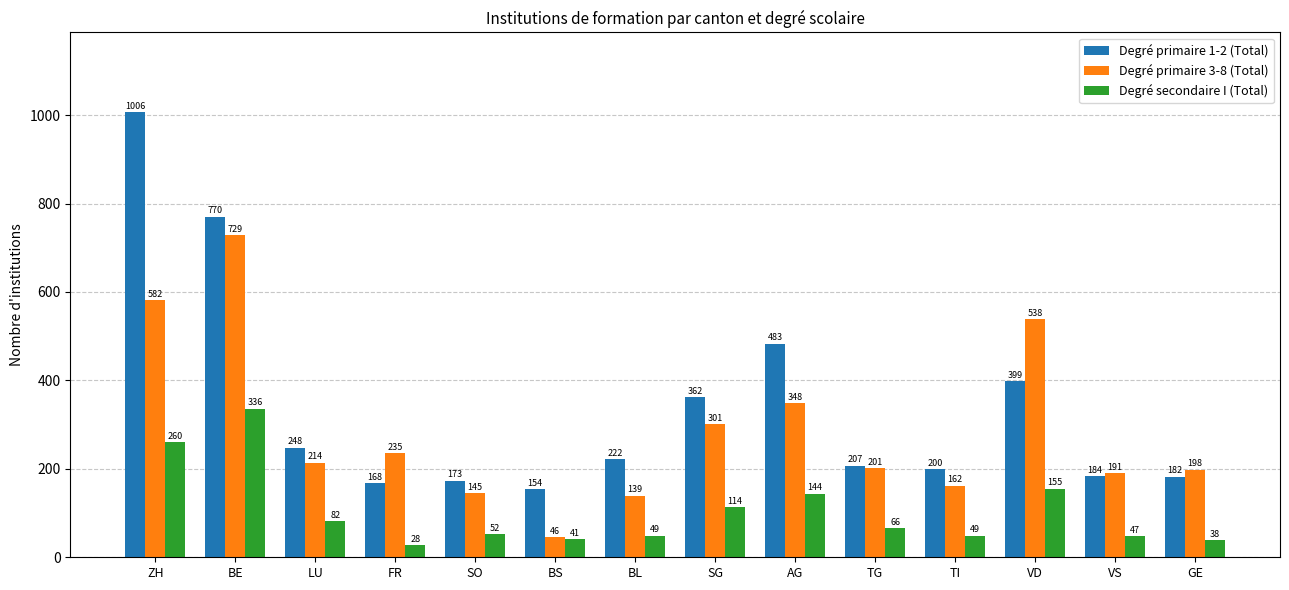

Reading left to right, list all the values displayed in this chart.

Degré primaire 1-2 (Total): 1006	770	248	168	173	154	222	362	483	207	200	399	184	182
Degré primaire 3-8 (Total): 582	729	214	235	145	46	139	301	348	201	162	538	191	198
Degré secondaire I (Total): 260	336	82	28	52	41	49	114	144	66	49	155	47	38